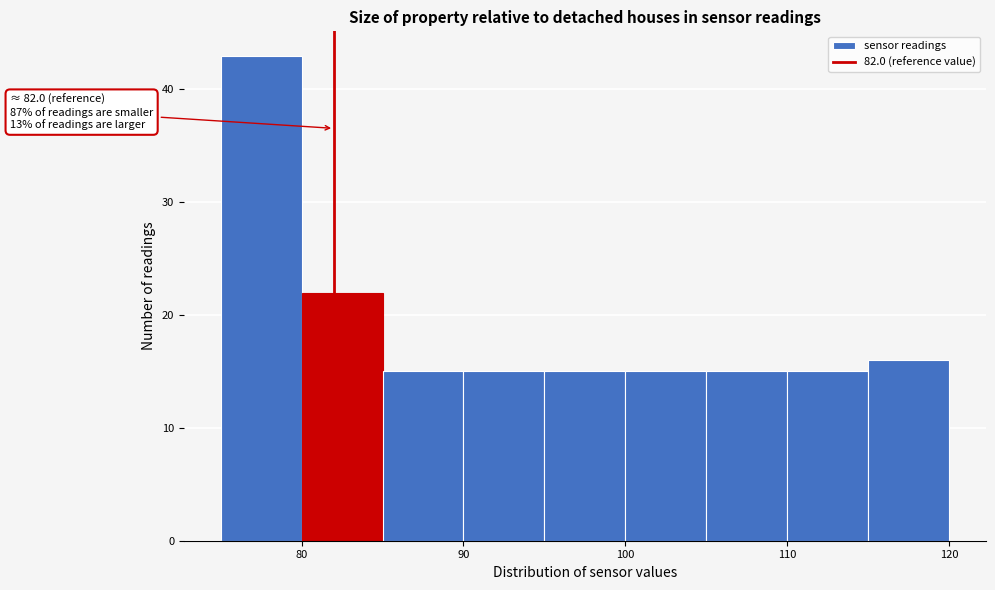

Which range on the x-axis has the tallest bar?

75 to 80